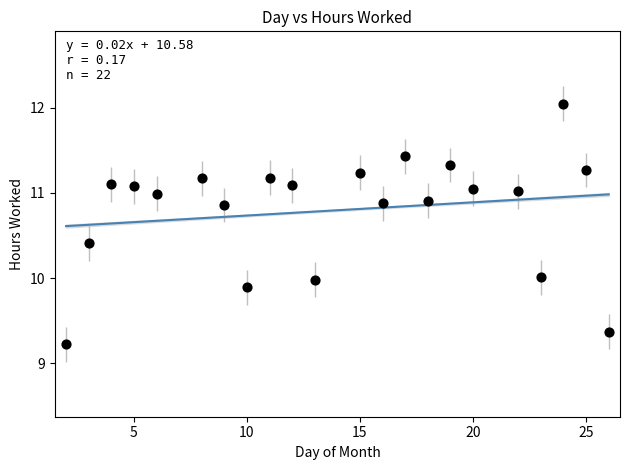

What is the range of Y values (max minus min)?

2.8